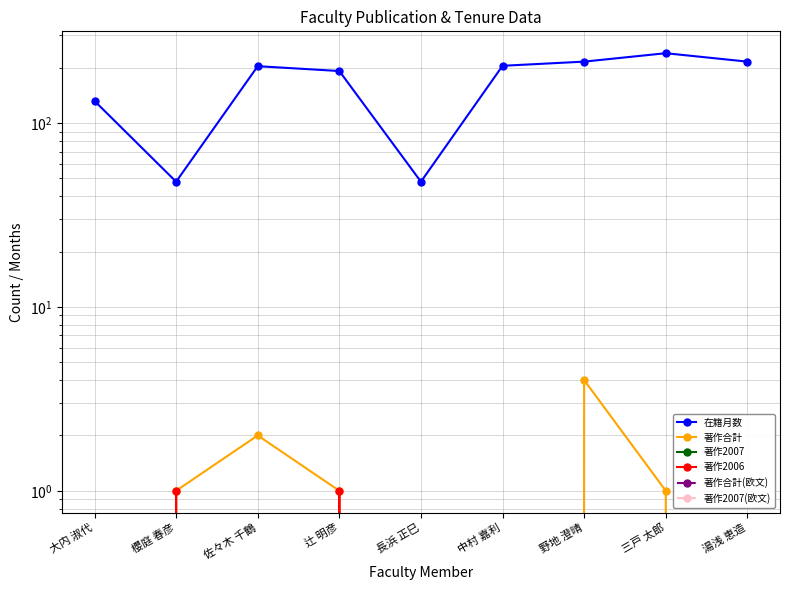

What position from the right is 中村 嘉利?

4